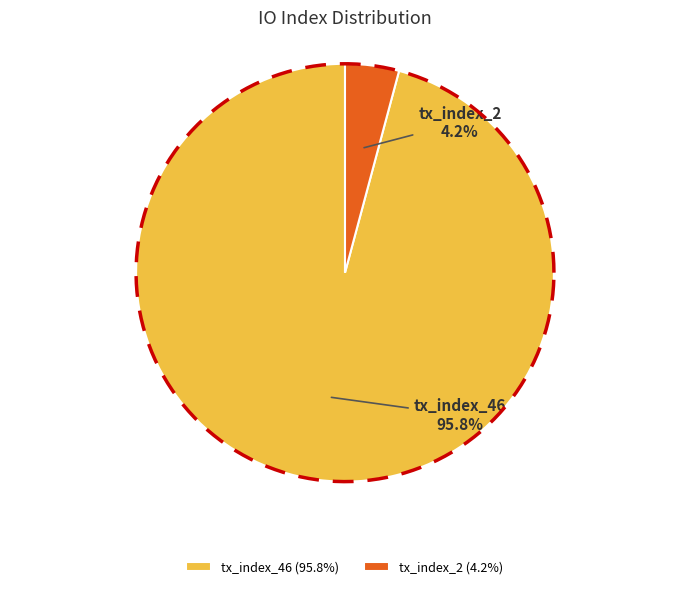

How many segments does this pie chart have?

2